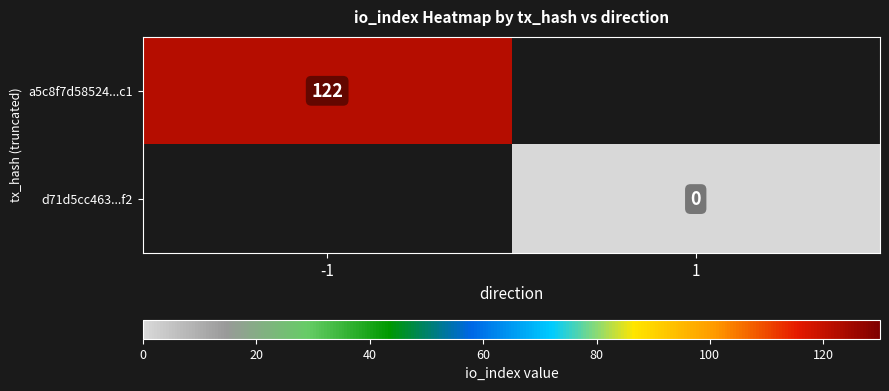

True or false: a5c8f7d58524...c1 has a value of 122 at -1.

True